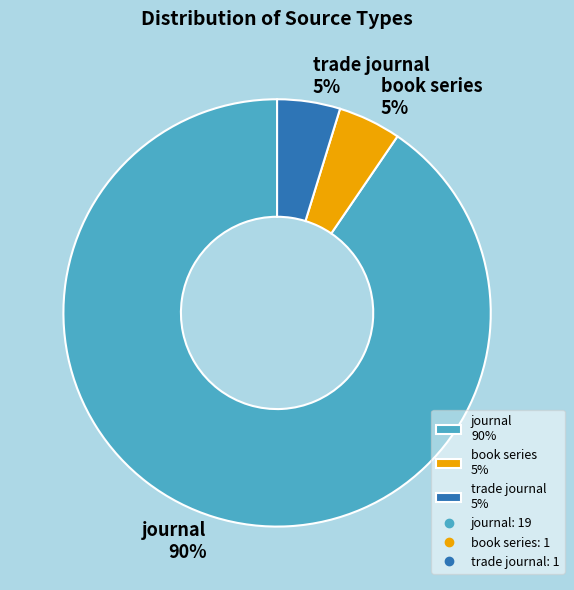

True or false: journal accounts for 90% of the total.

True